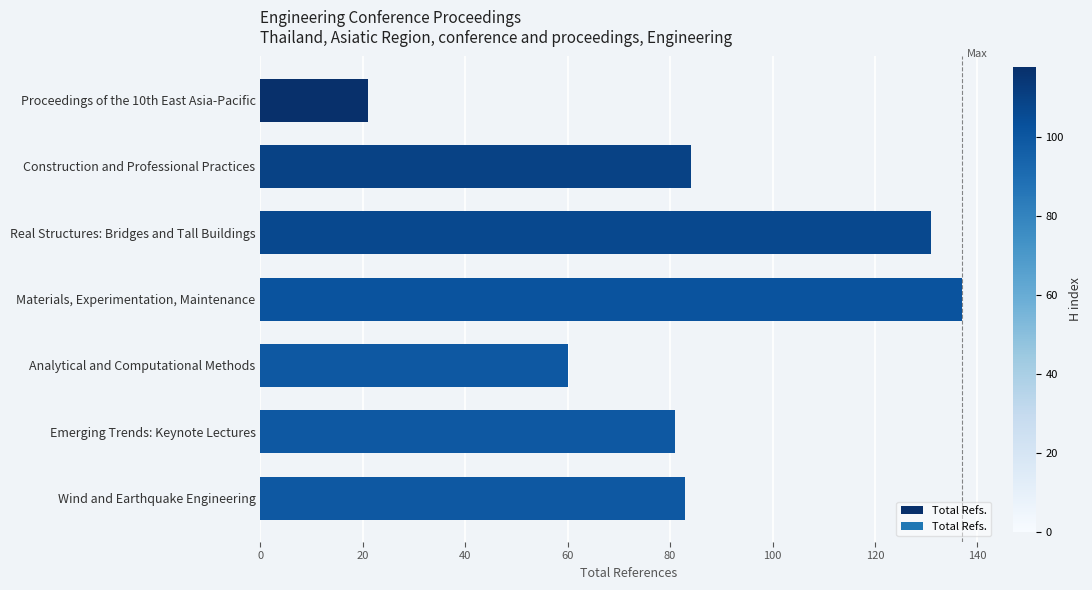

Rank the categories by value from lowest to highest.

Proceedings of the 10th East Asia-Pacific, Analytical and Computational Methods, Emerging Trends: Keynote Lectures, Wind and Earthquake Engineering, Construction and Professional Practices, Real Structures: Bridges and Tall Buildings, Materials, Experimentation, Maintenance